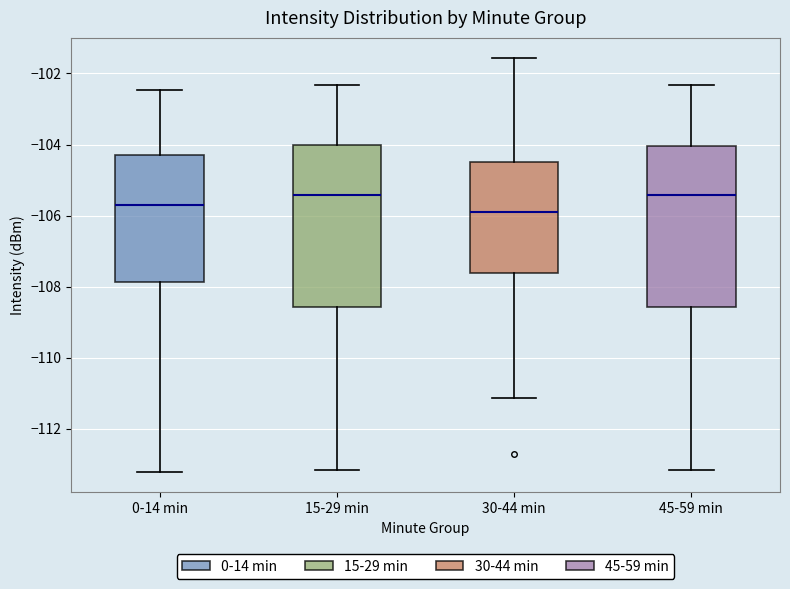

Reading left to right, read every box against the y-axis: the position of its median line, the range the box covers, and the ends of its whiskers. The values are not printed on the chart, so give them approximately, as read against the axis.

0-14 min: median -105.6, box -107.8 to -104.2, whiskers -113.2 to -102.4
15-29 min: median -105.4, box -108.6 to -104.0, whiskers -113.2 to -102.4
30-44 min: median -106.0, box -107.6 to -104.6, whiskers -111.2 to -101.6
45-59 min: median -105.4, box -108.6 to -104.0, whiskers -113.2 to -102.4